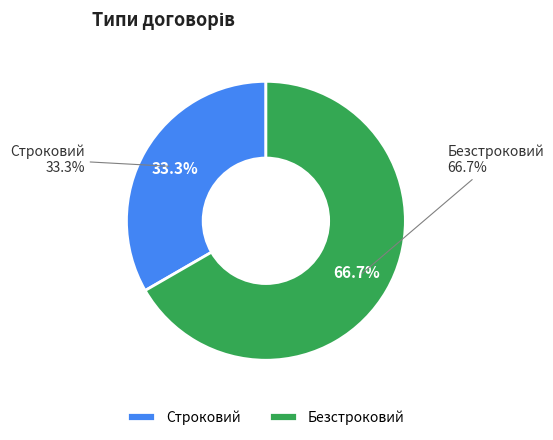

Is Строковий the majority of the pie?

No